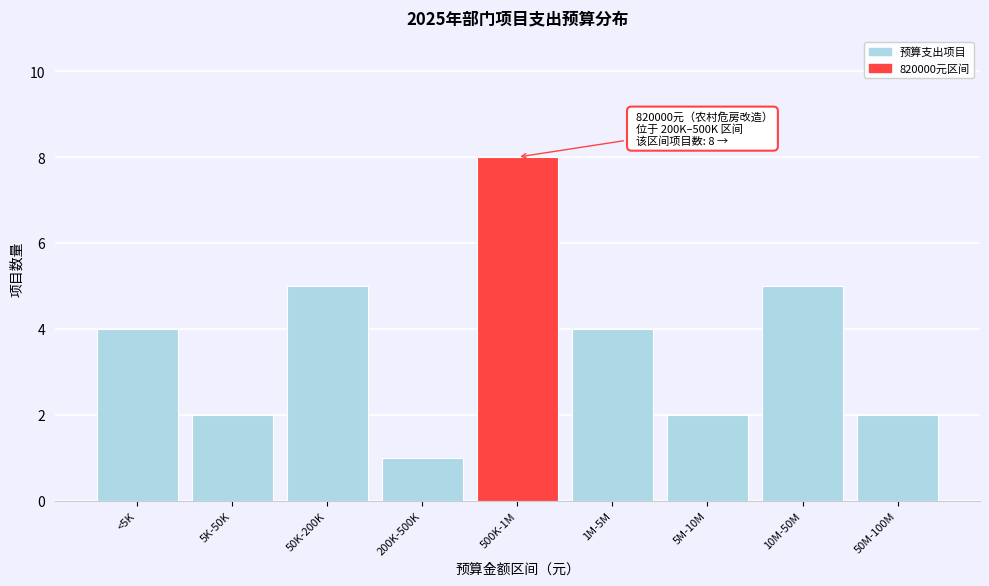

Reading right to left, what are all the values shown in this chart?

2	5	2	4	8	1	5	2	4